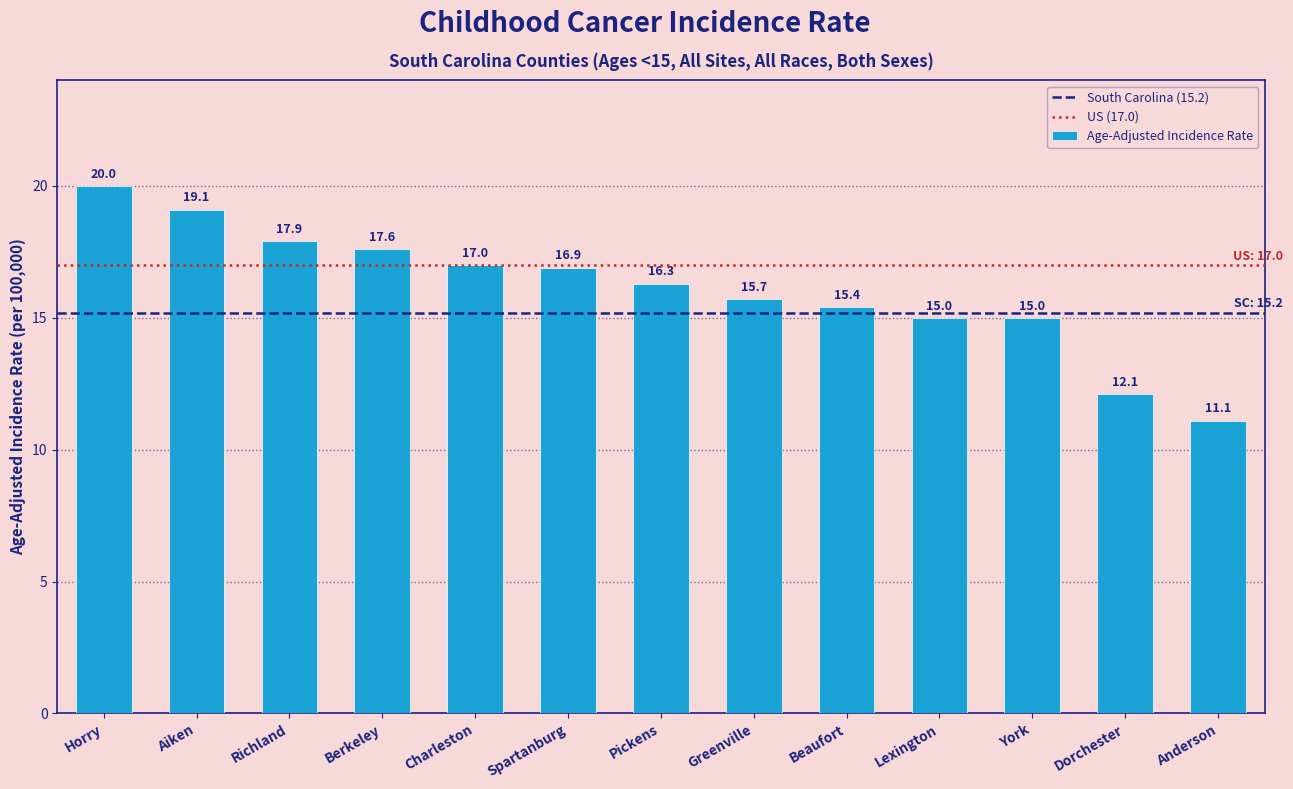

What is the approximate value at York?

15.0